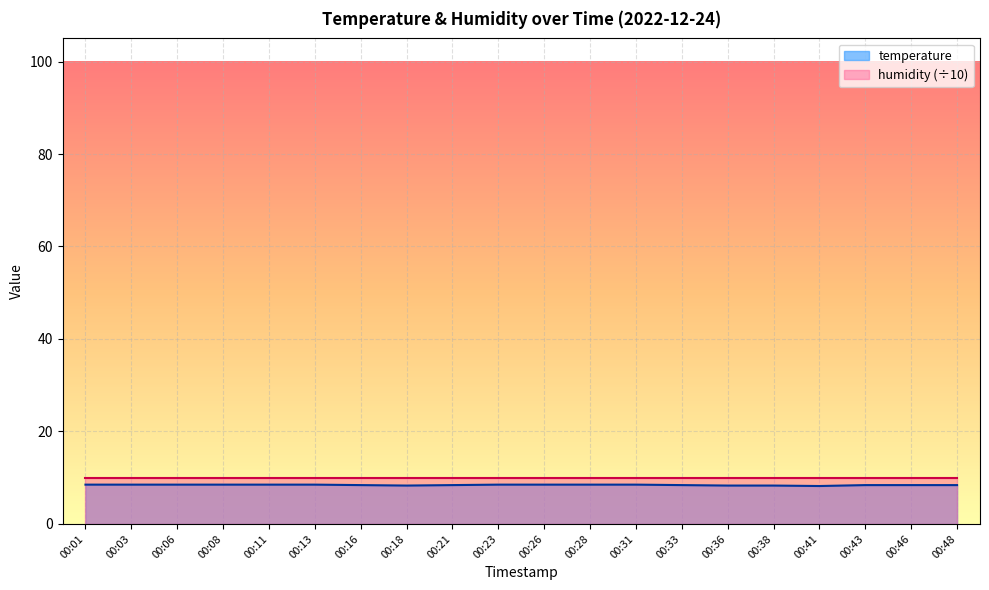

What is the average value?

8.4